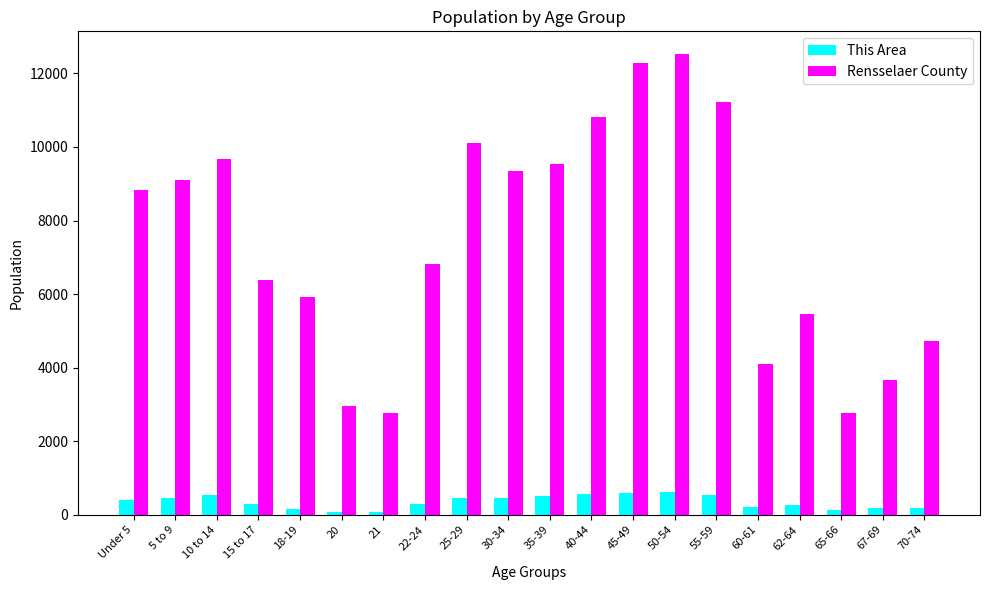

Rank the series by their average value, from lowest to highest.

This Area, Rensselaer County